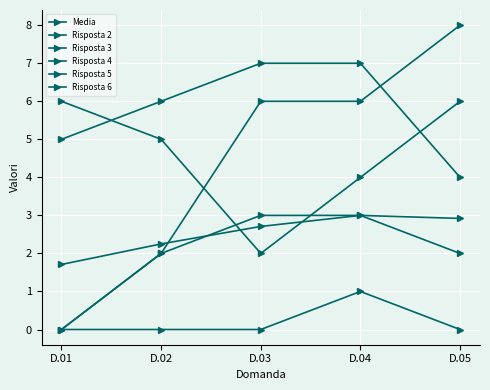

How many lines are shown in the chart?

6